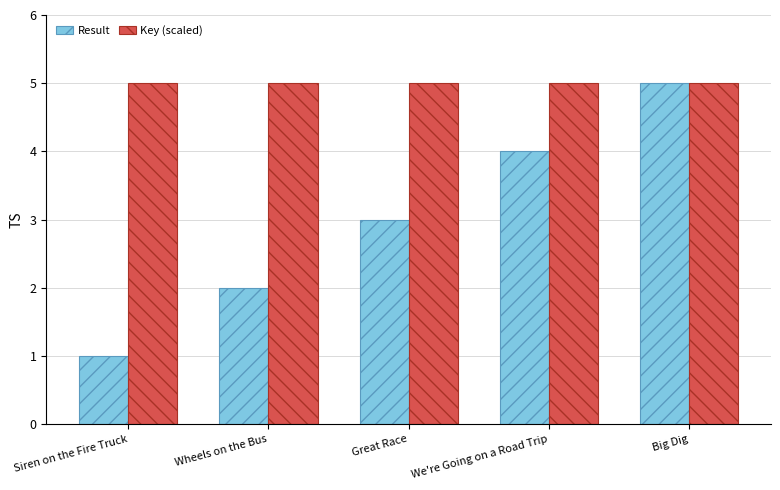

What value does the Result series have at Wheels on the Bus?

2.0